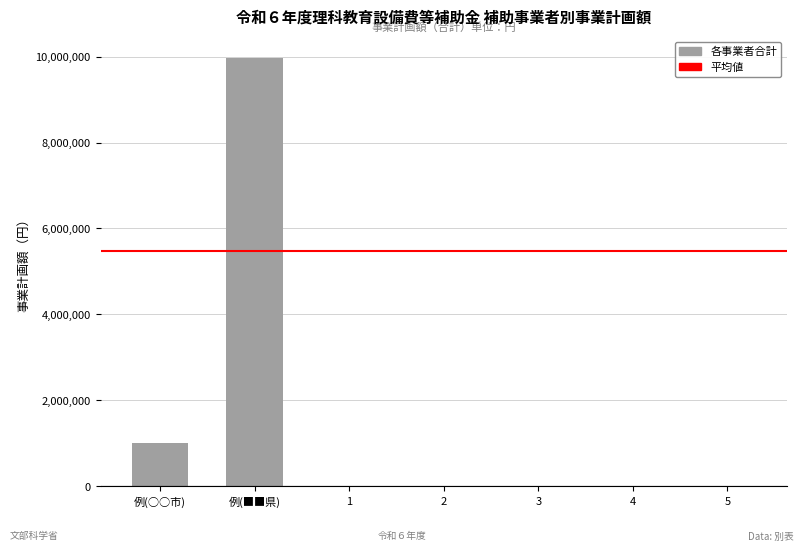

What is the maximum value shown in the chart?

9970000